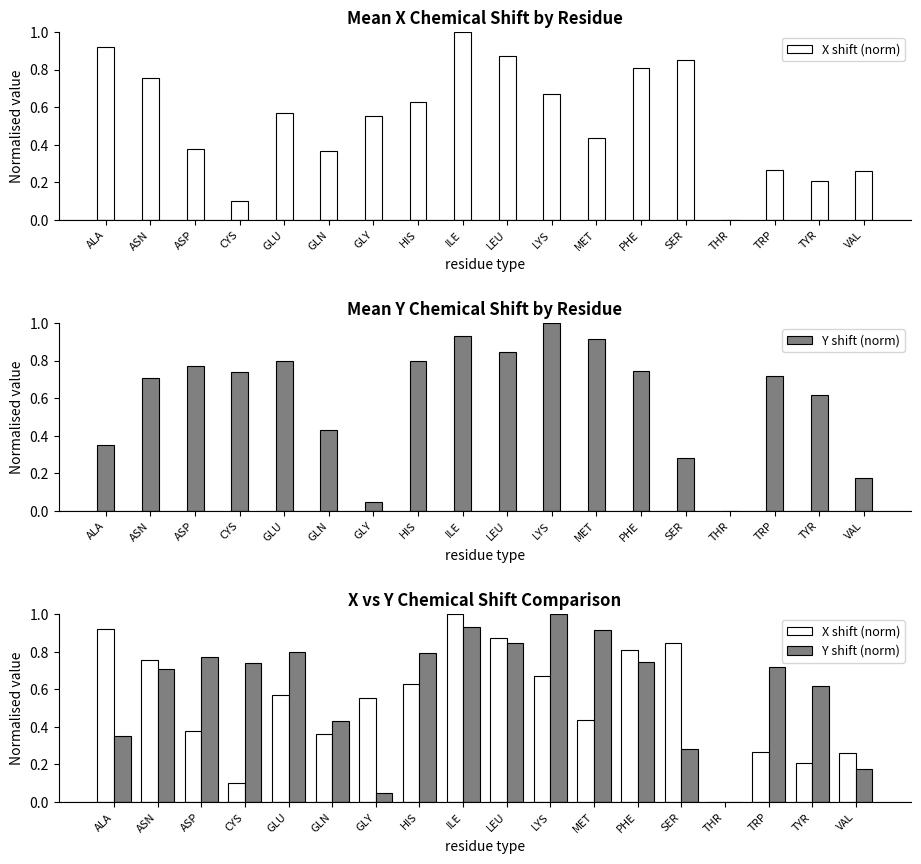

Between GLU and ILE, which series saw the biggest shift?

X shift (norm)